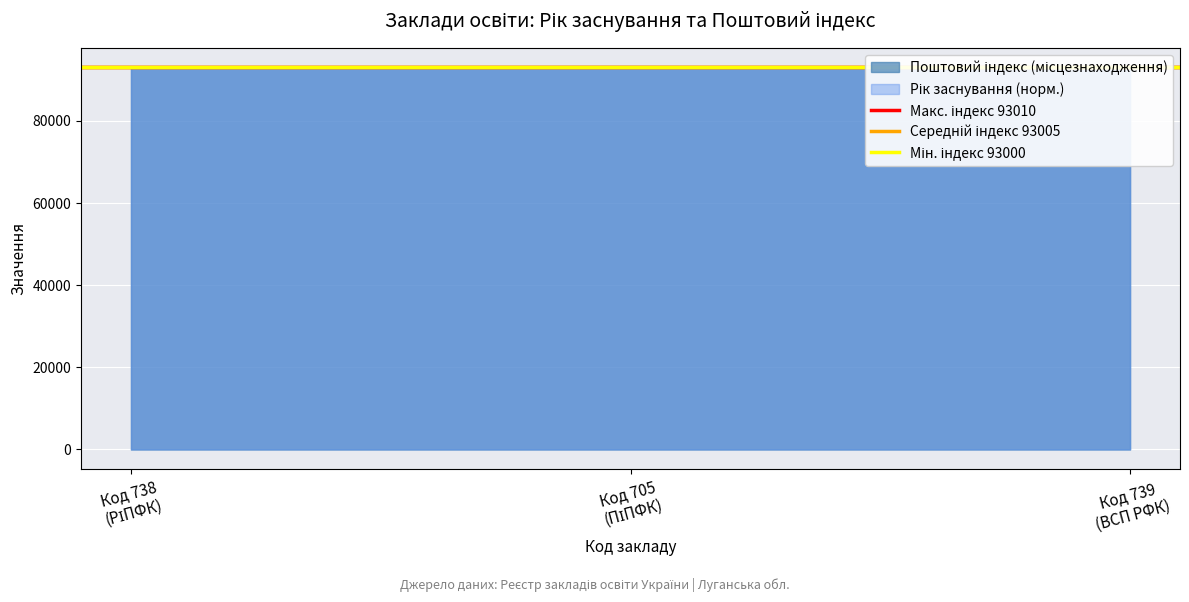

Reading right to left, list all the values displayed in this chart.

Макс. індекс 93010: 93010	93010
Середній індекс 93005: 93005	93005
Мін. індекс 93000: 93000	93000